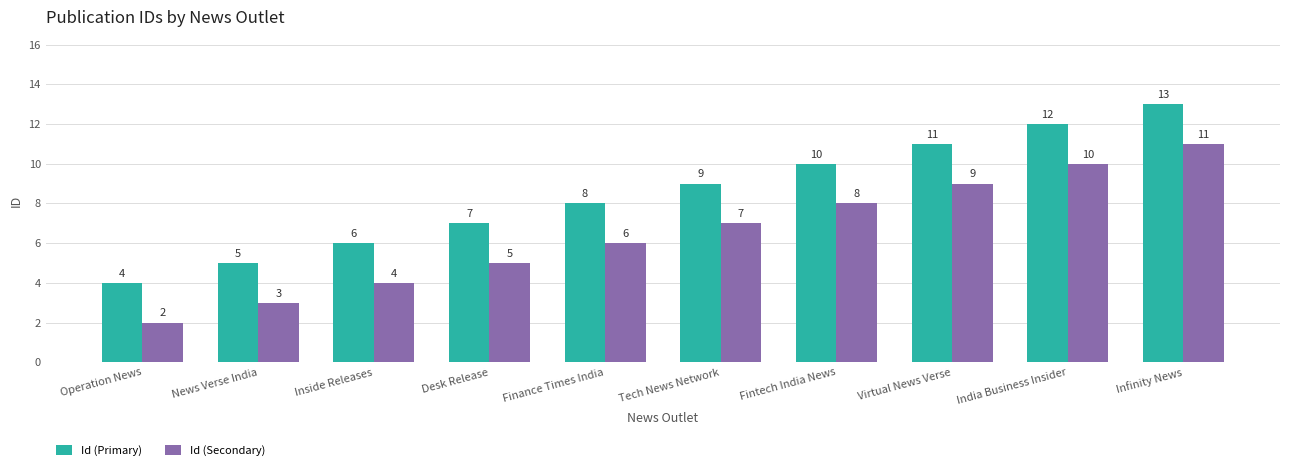

List the series in order of their overall mean, lowest first.

Id (Secondary), Id (Primary)